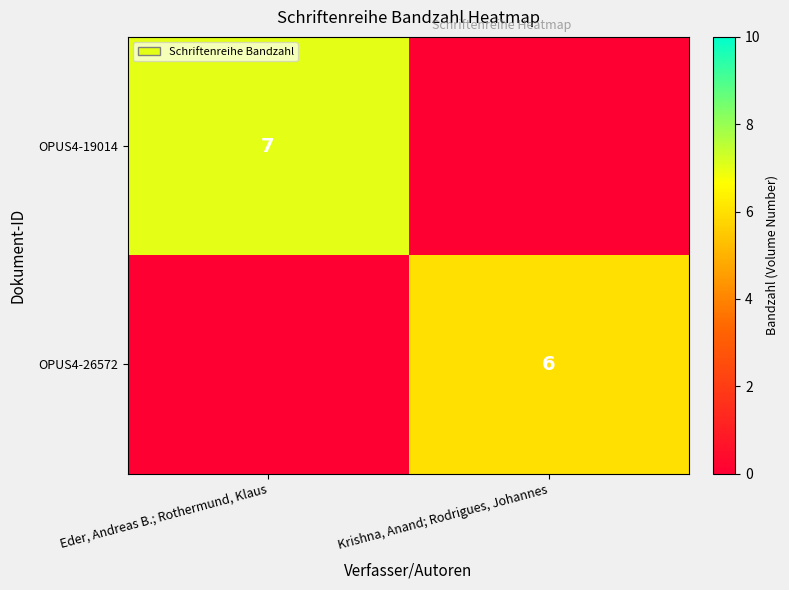

Between Krishna, Anand; Rodrigues, Johannes and Eder, Andreas B.; Rothermund, Klaus, which is larger?

Eder, Andreas B.; Rothermund, Klaus